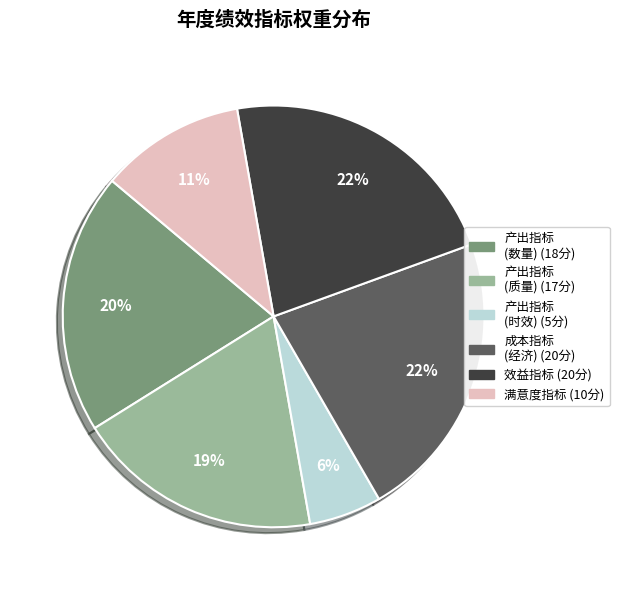

Is there any slice that represents more than half of the pie?

No